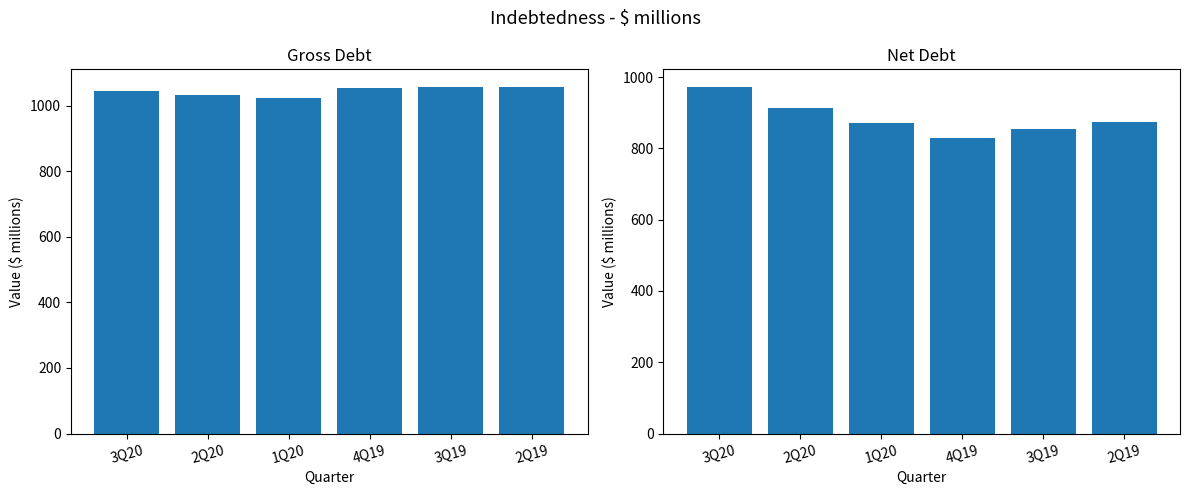

What is the difference between the highest and lowest values at 4Q19?

222.9